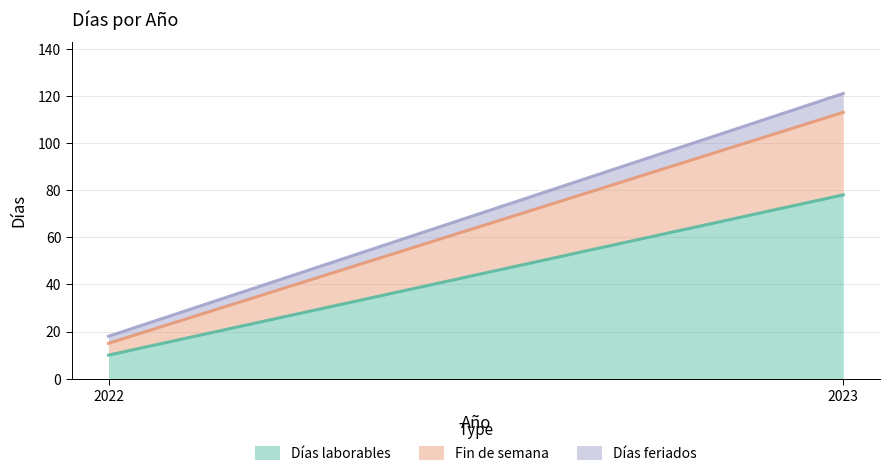

What is the sum of all Días feriados values?

11